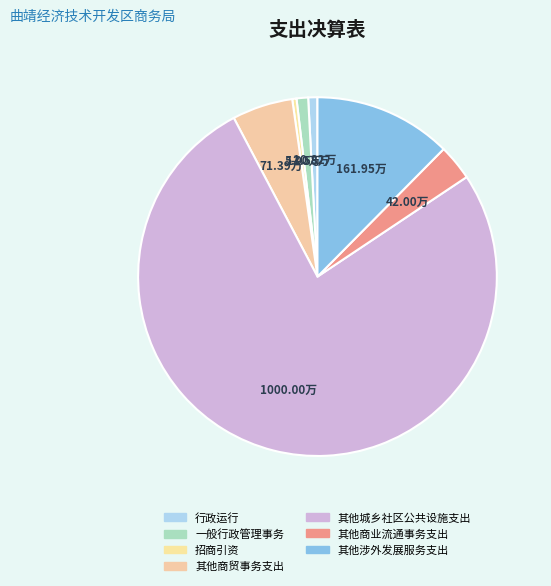

Count the number of slices in the pie.

7